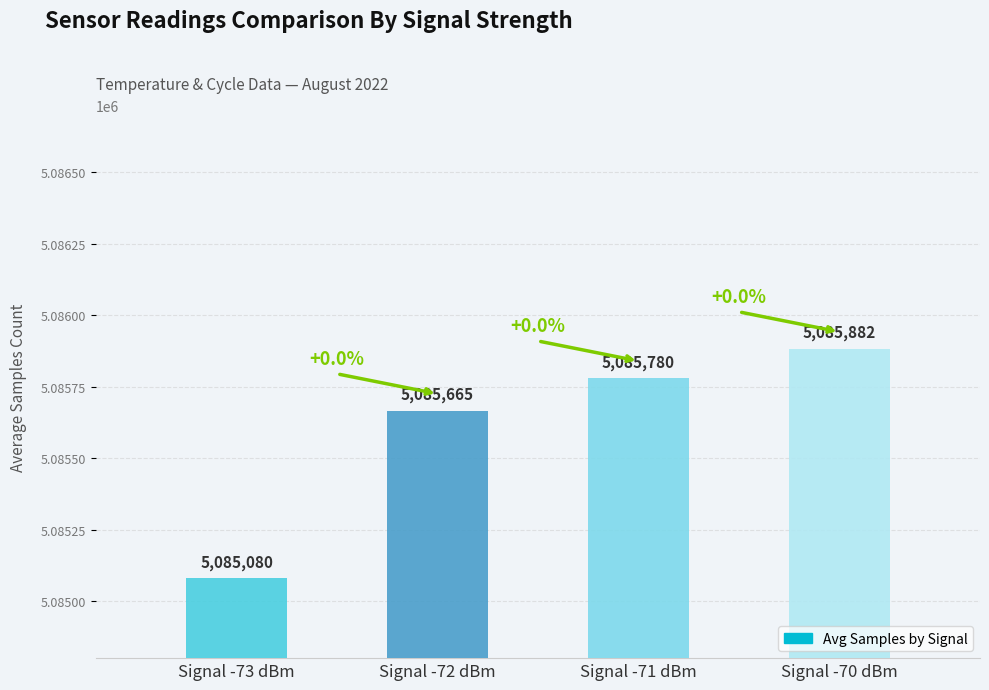

What is the change in value from Signal -73 dBm to Signal -70 dBm?

+802